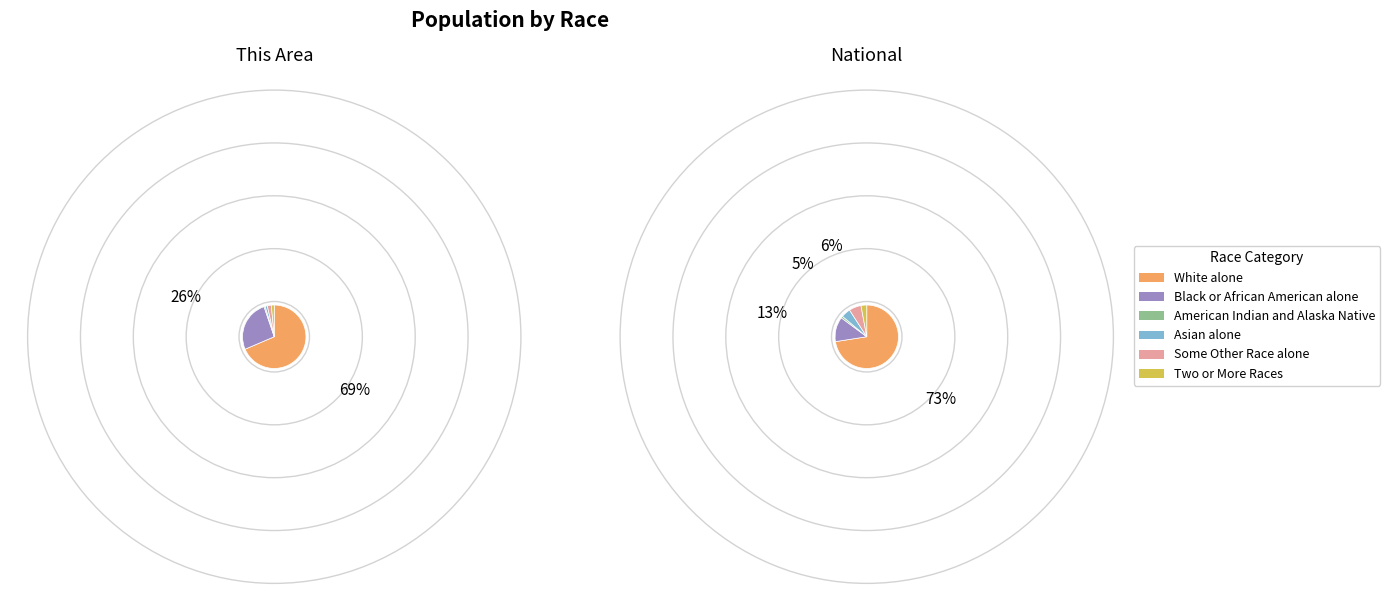

To the nearest percent, what is the combined percentage of National and This Area?

100%